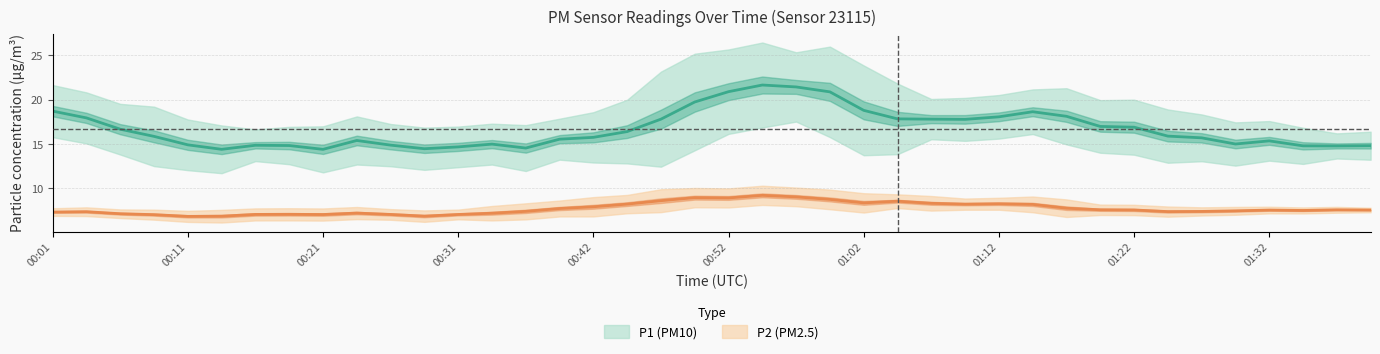

The value of P2 at 00:42 is 11.0. True or false?

False